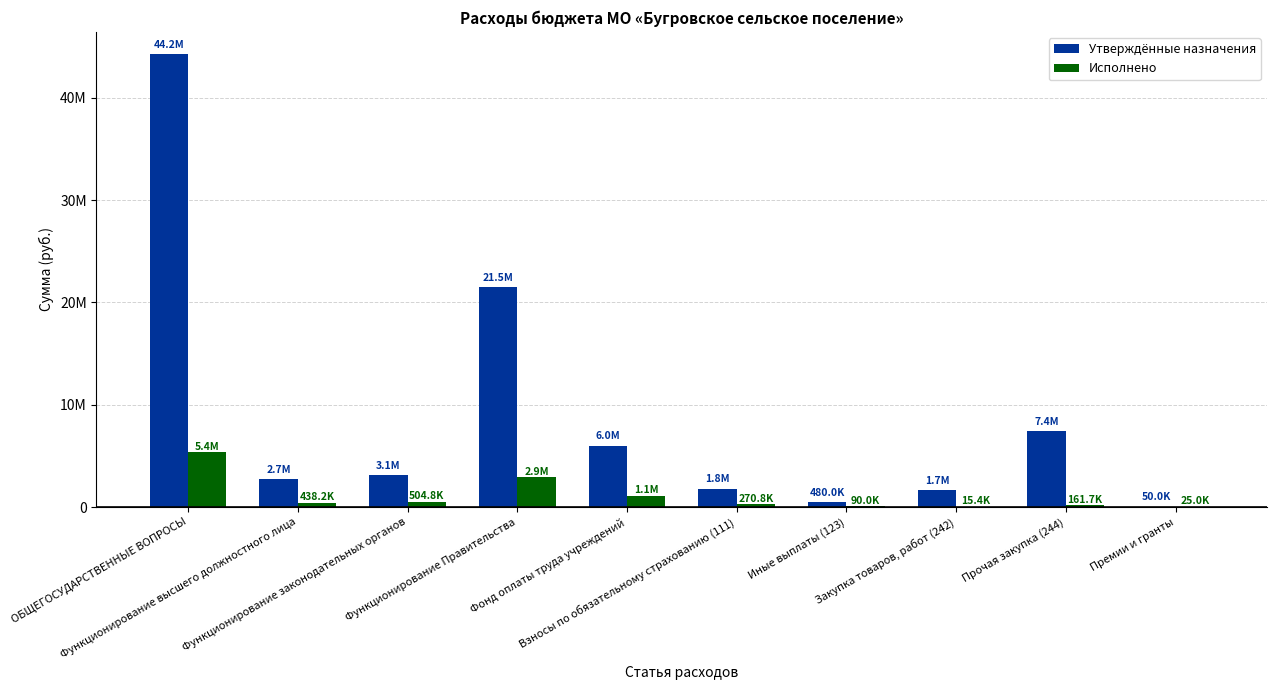

What is the difference between the Исполнено values at Взносы по обязательному страхованию (111) and Прочая закупка (244)?

109183.6